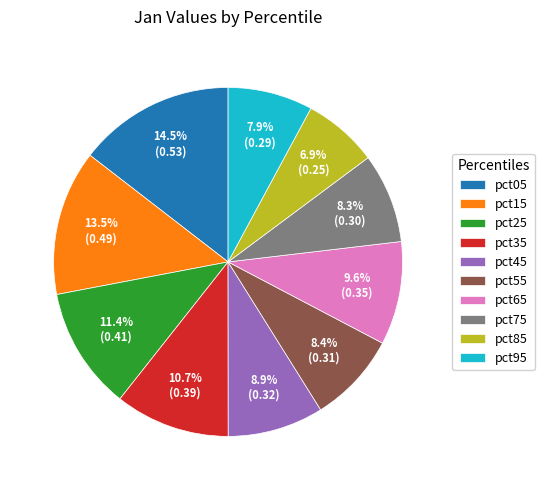

Is there any slice that represents more than half of the pie?

No